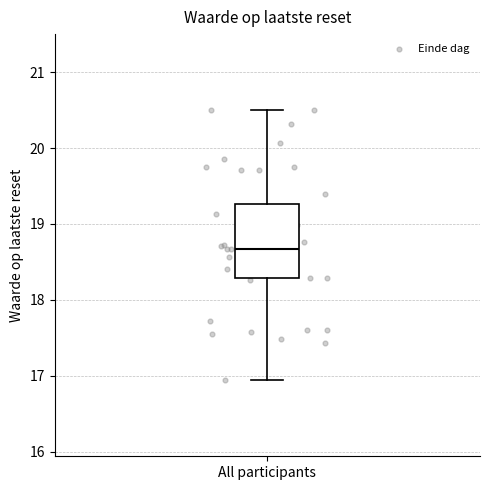

Transcribe this box plot: give where the median line is, the range the box spans, and where the two whiskers end, as read against the y-axis. The values are not printed on the chart, so give them approximately, as read against the axis.

median 18.7, box 18.3 to 19.3, whiskers 16.9 to 20.5